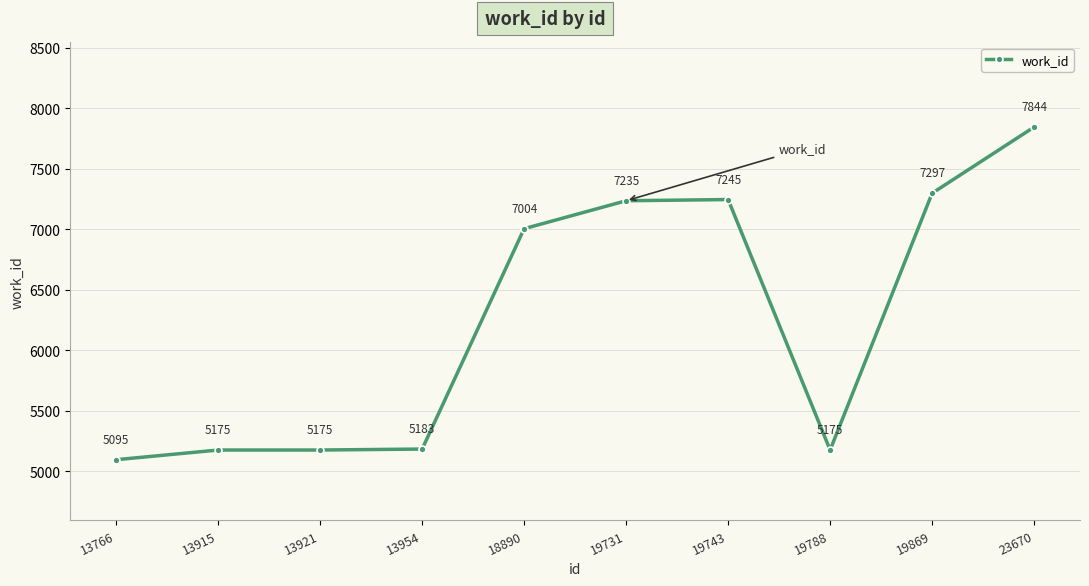

Reading right to left, list all the values displayed in this chart.

23670=7844	19869=7297	19788=5175	19743=7245	19731=7235	18890=7004	13954=5183	13921=5175	13915=5175	13766=5095